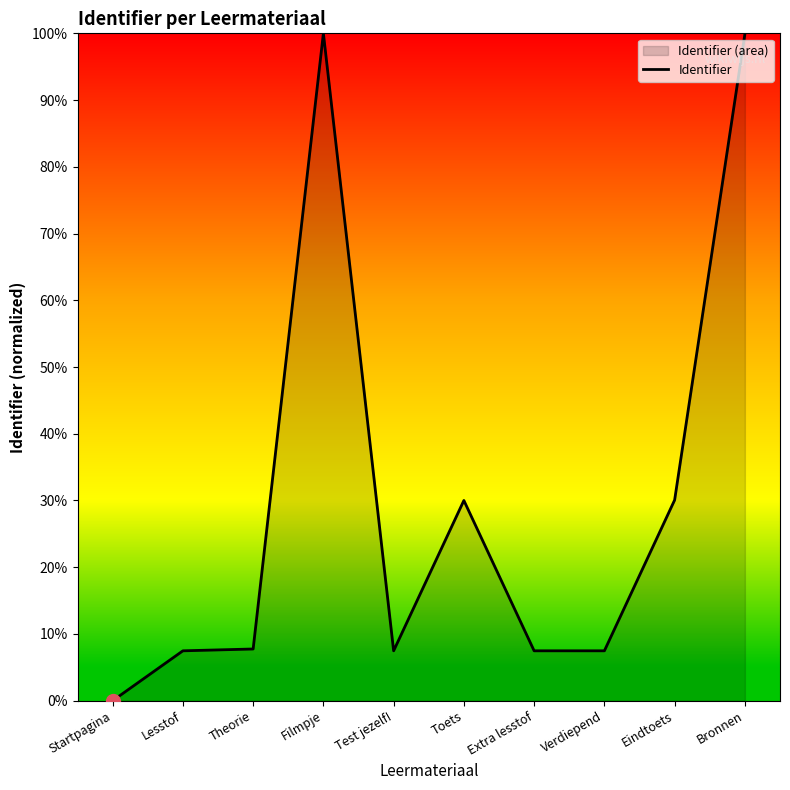

Where does the data first go above 7?

Lesstof